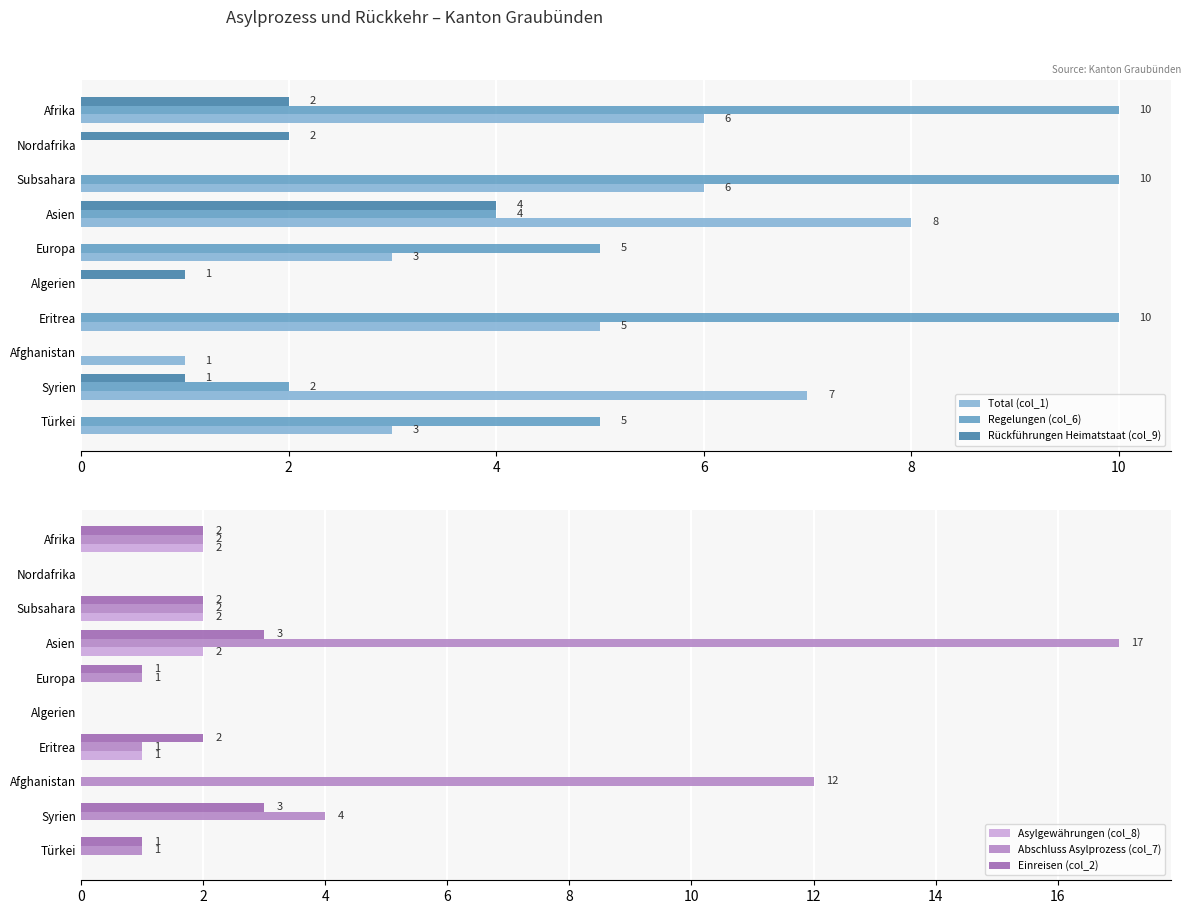

What is the approximate value of Total (col_1) at Asien?

8